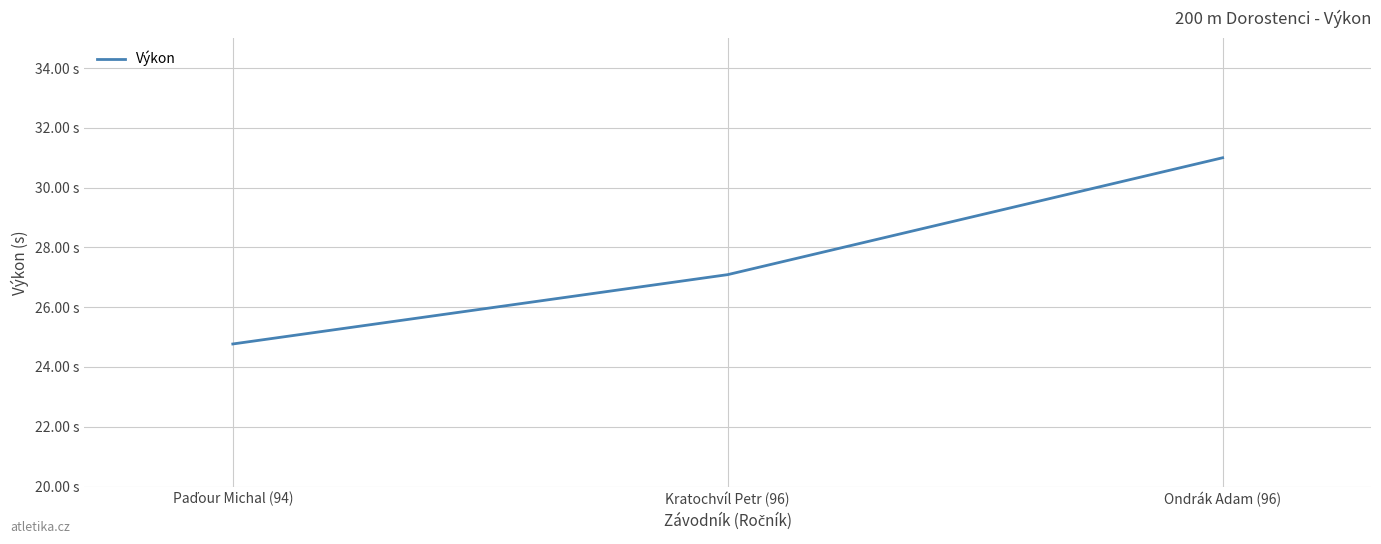

What is the difference between the second highest and minimum values?

2.3